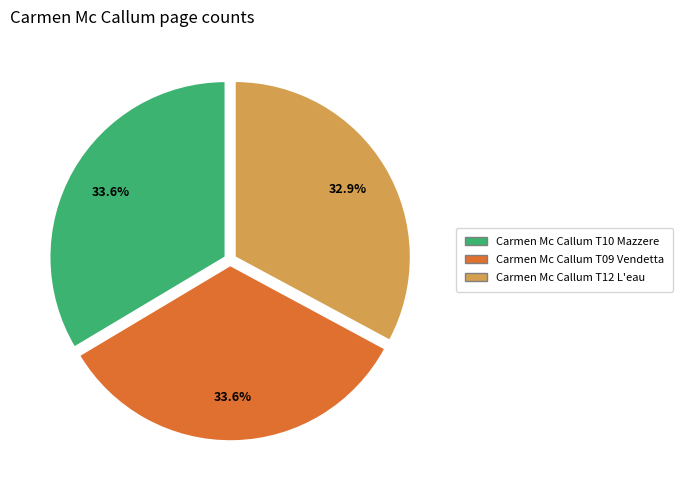

How many slices are in this pie chart?

3